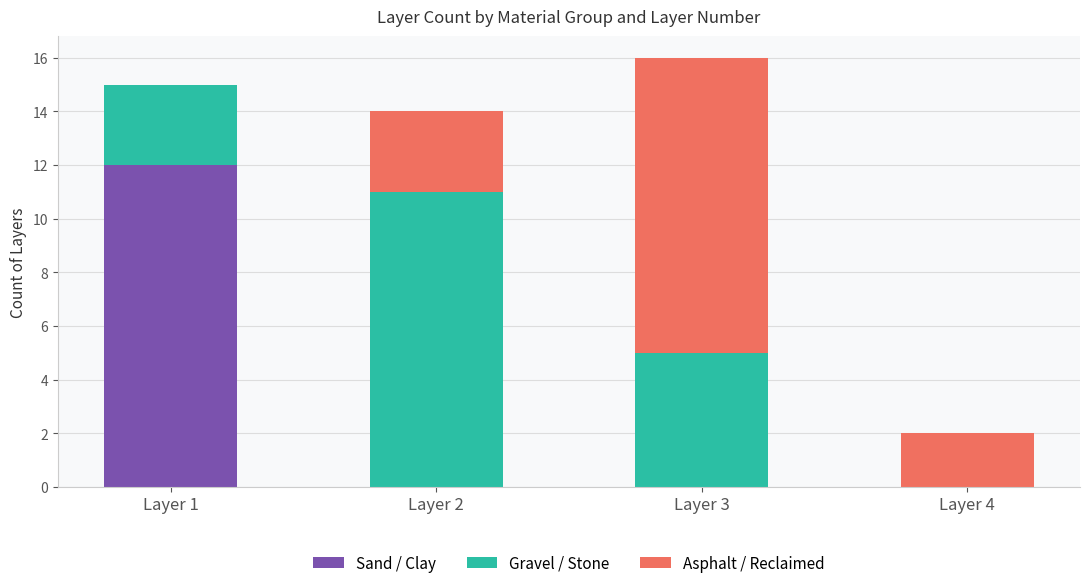

What is the sum of all Sand / Clay values?

12